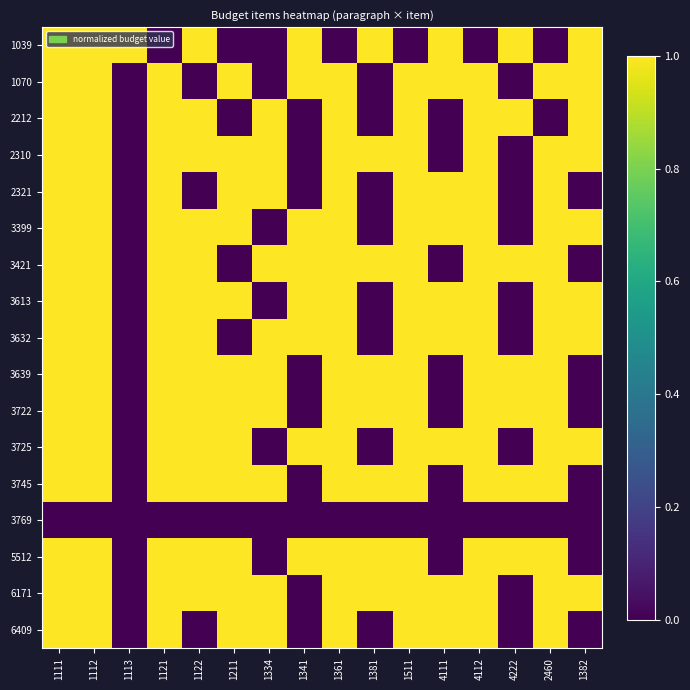

Between 4222 and 1113, which is larger?

4222